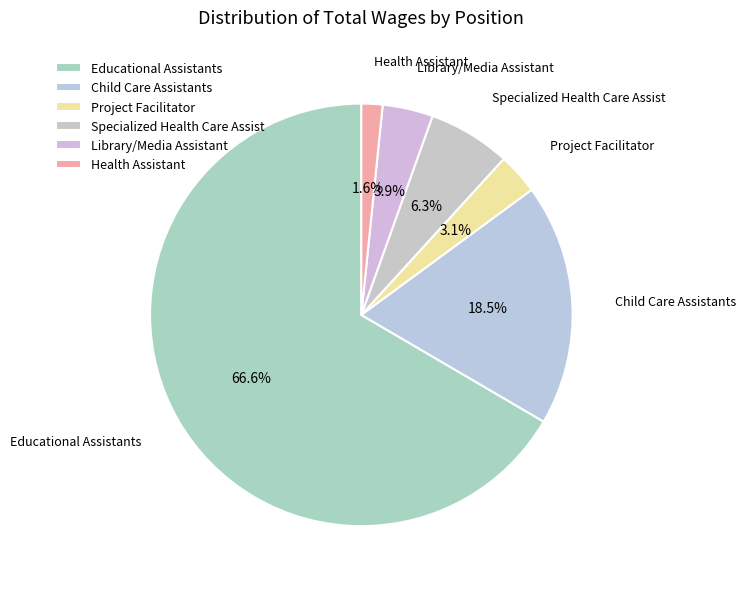

To the nearest percent, what is the combined percentage of Educational Assistants and Health Assistant?

68%